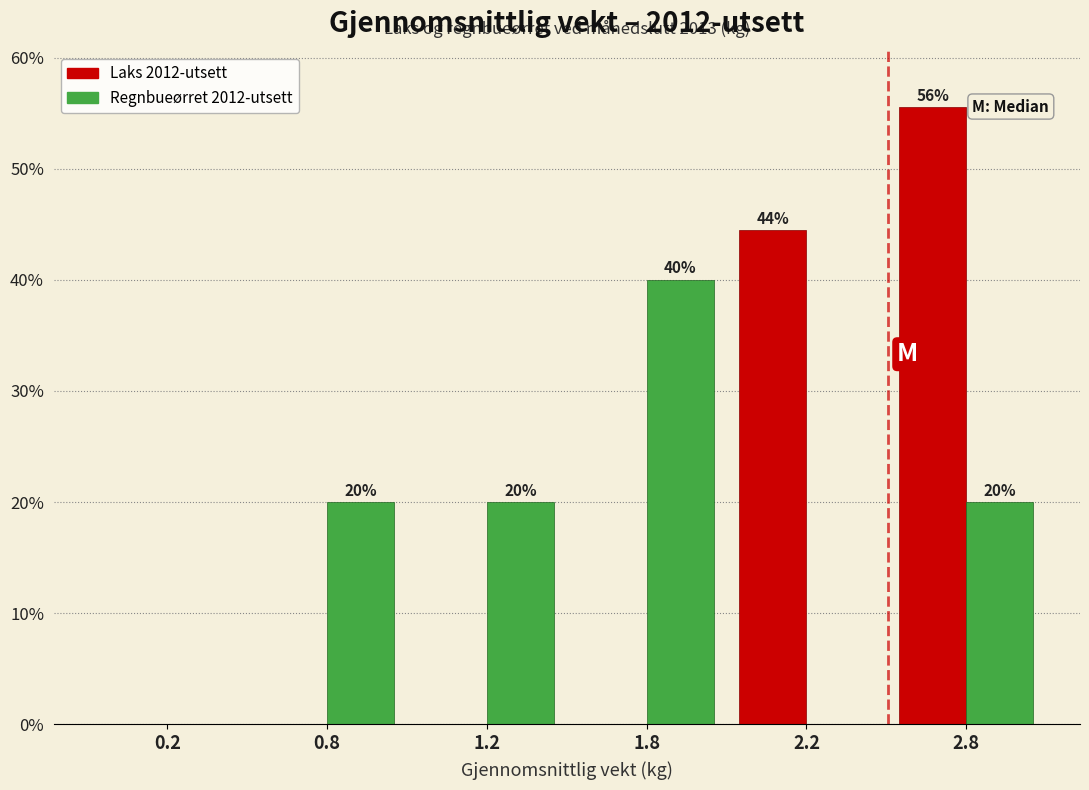

At which category is the sum across all series the highest?

2.8